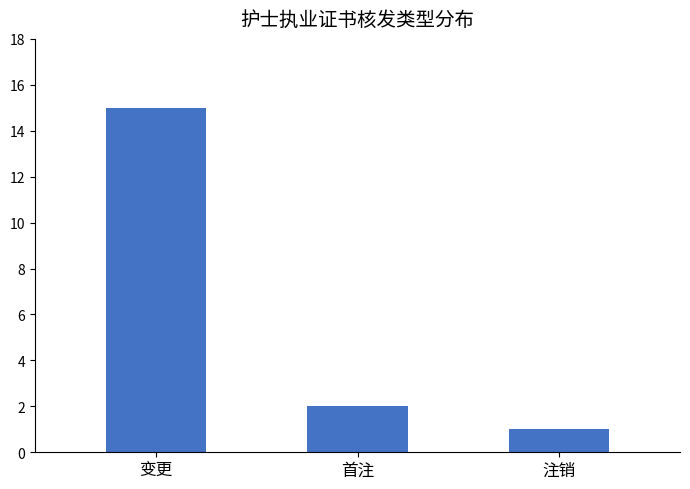

Reading left to right, transcribe all the data shown in this chart.

变更=15	首注=2	注销=1